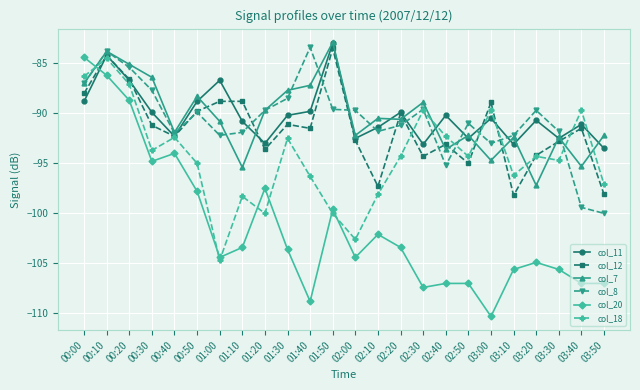

At which category is the sum across all series the highest?

00:10